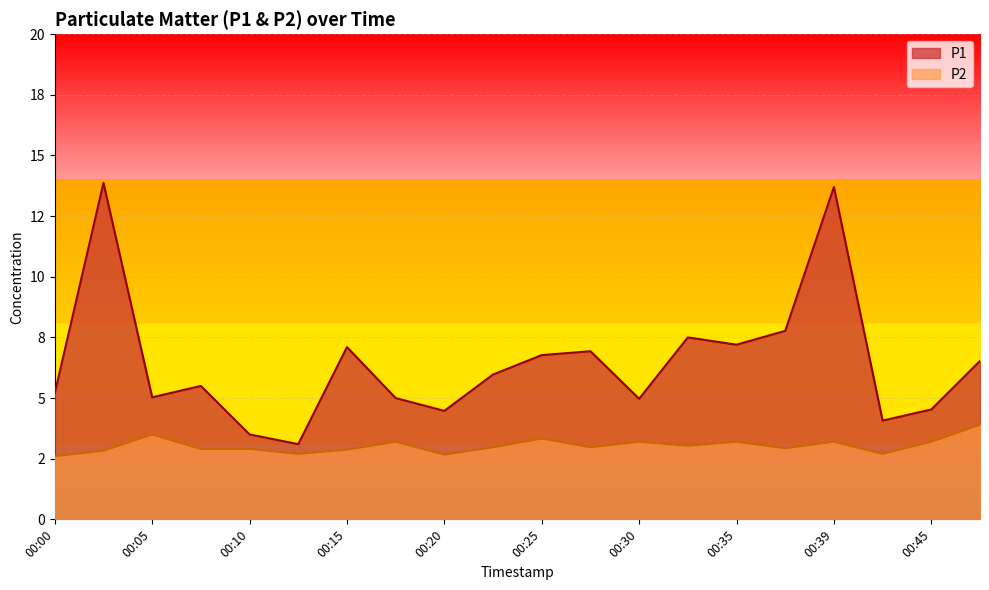

True or false: P2 and P1 cross at least once.

False